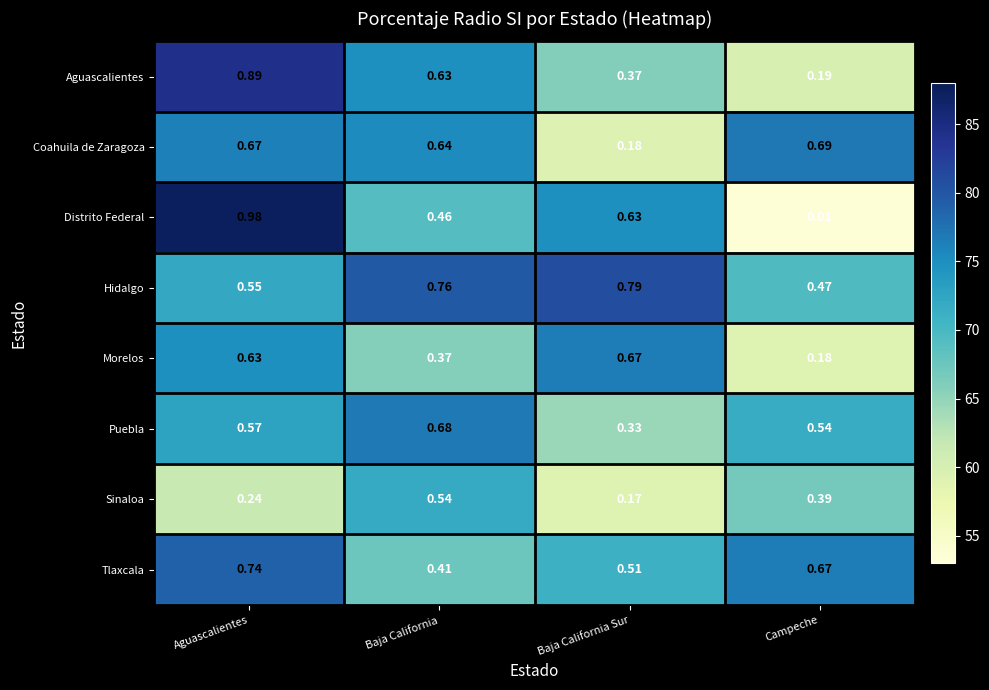

Which category has the lowest value in the Hidalgo series?

Campeche